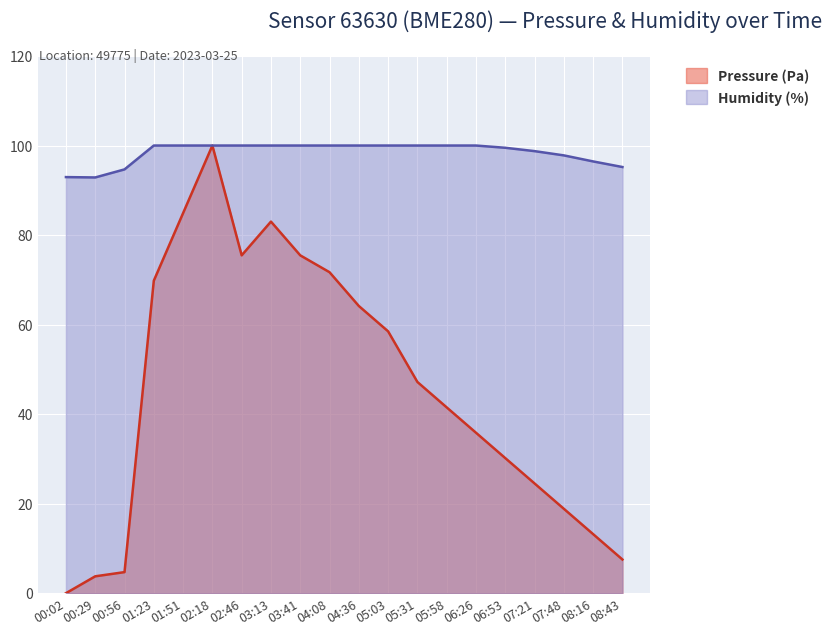

In Pressure (Pa), how many points are higher than both neighbors (excluding endpoints)?

2